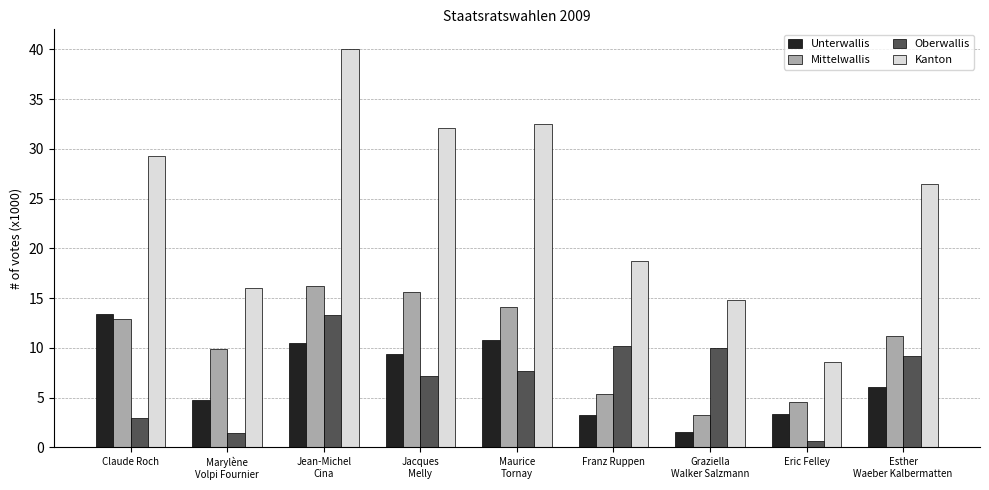

What position from the right is Eric Felley?

2